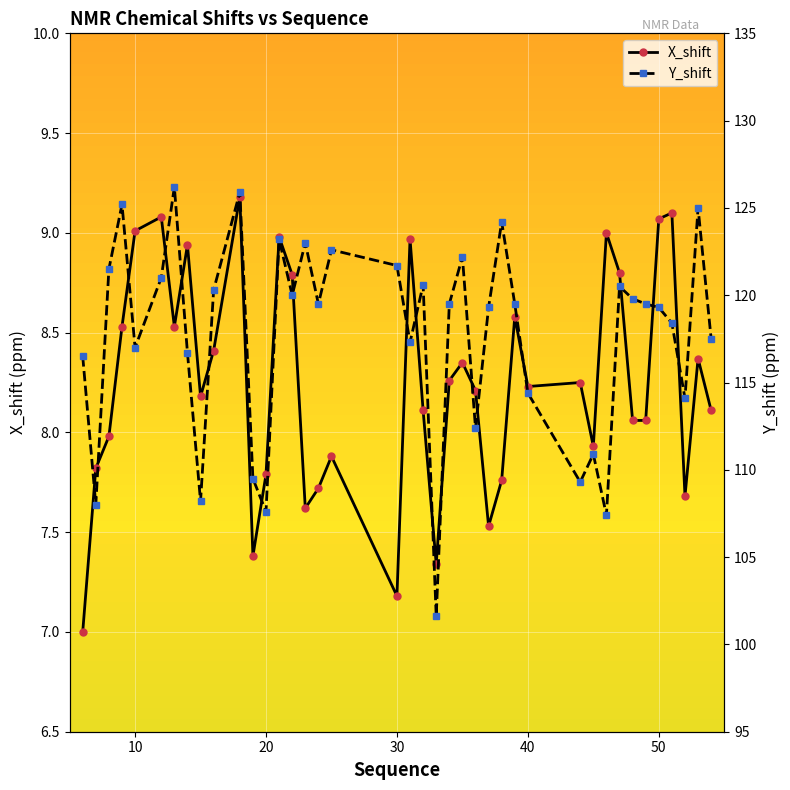

What is the sum of all X_shift values?

329.8